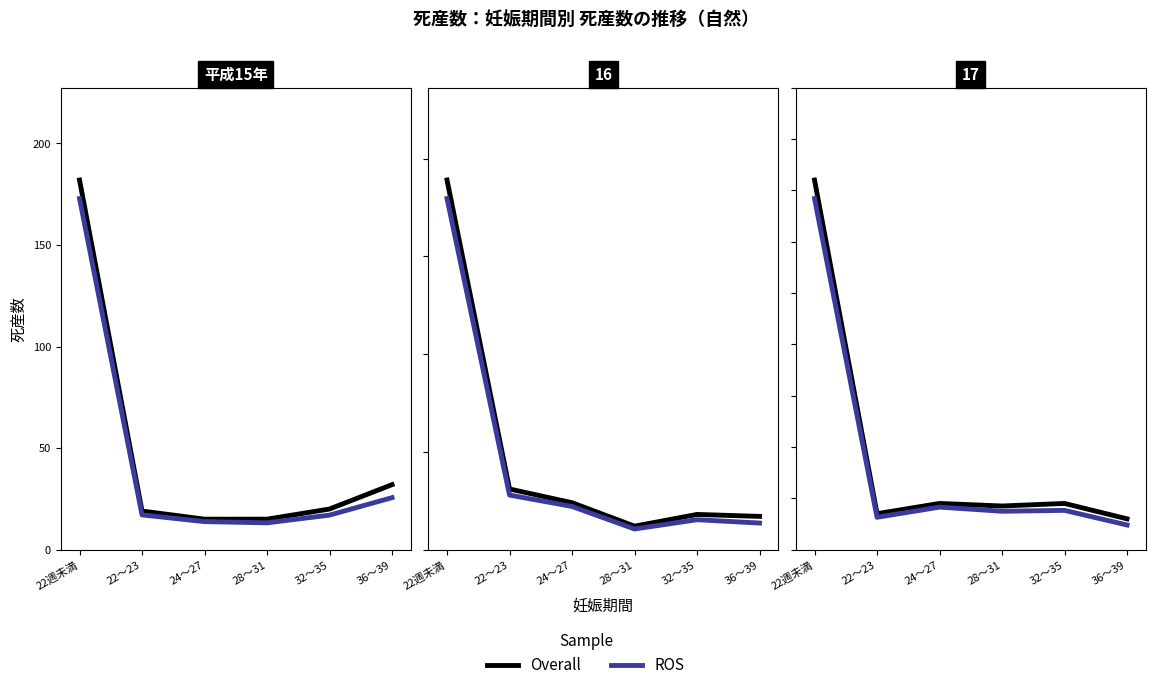

List the series in order of their peak value, highest first.

Overall, ROS